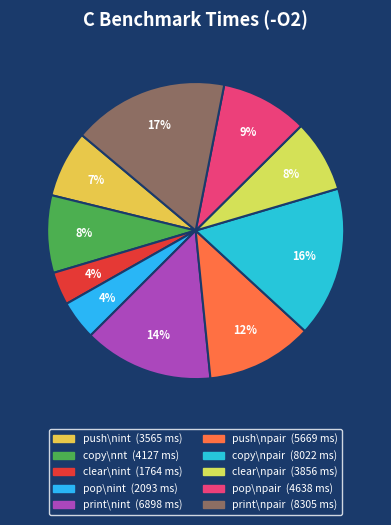

How many slices are in this pie chart?

10